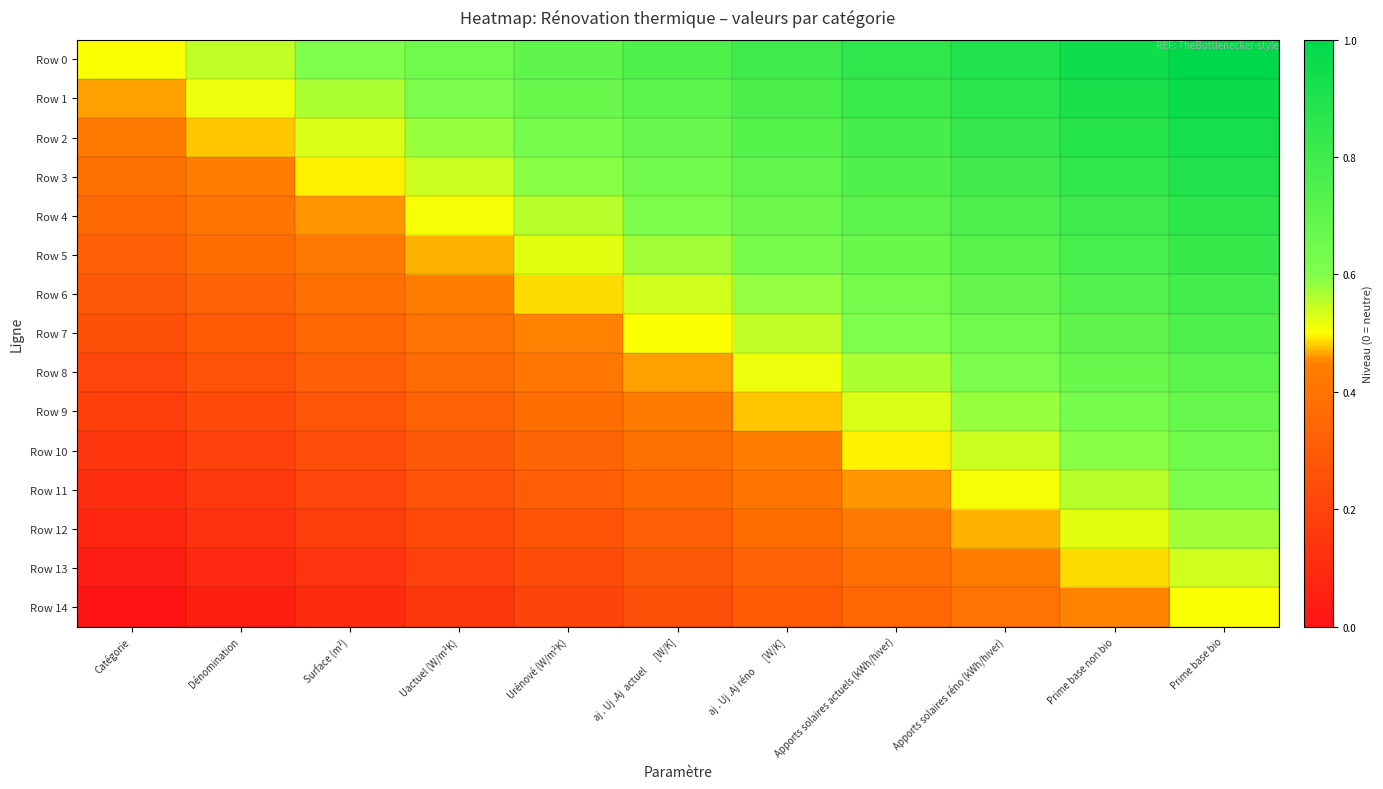

Which series has the largest total across all categories?

Row 0